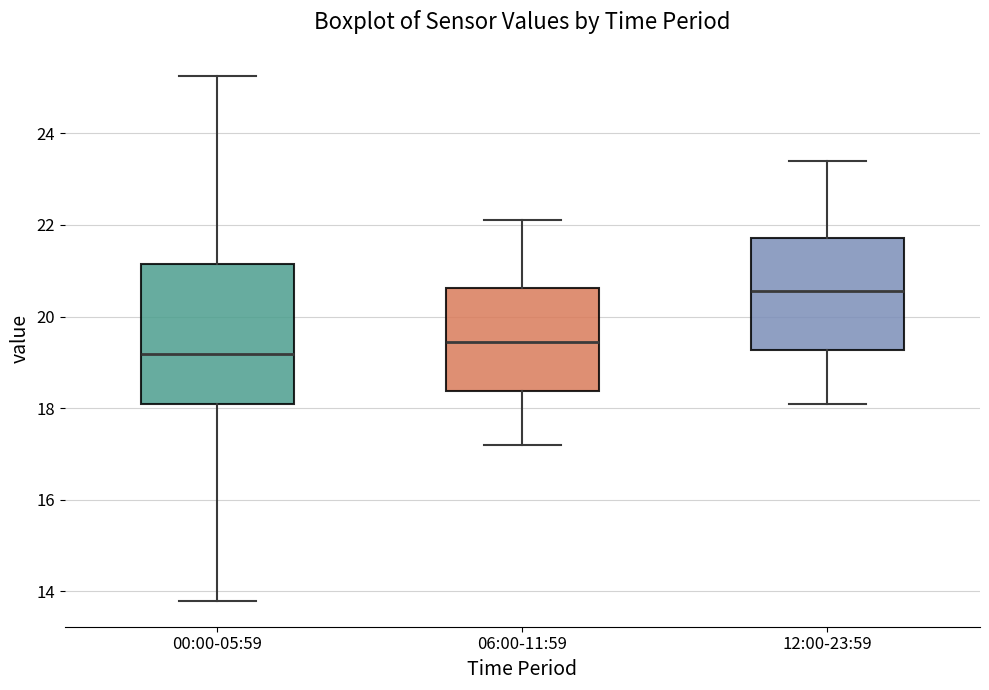

Reading left to right, read every box against the y-axis: the position of its median line, the range the box covers, and the ends of its whiskers. The values are not printed on the chart, so give them approximately, as read against the axis.

00:00-05:59: median 19.2, box 18.0 to 21.2, whiskers 13.8 to 25.2
06:00-11:59: median 19.4, box 18.4 to 20.6, whiskers 17.2 to 22.2
12:00-23:59: median 20.6, box 19.2 to 21.8, whiskers 18.2 to 23.4